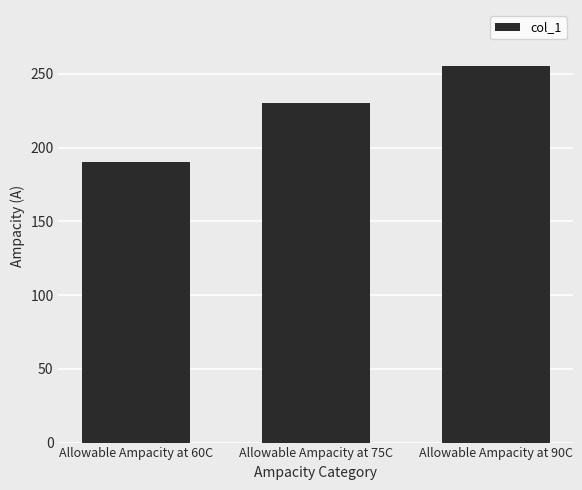

What is the maximum value shown in the chart?

255